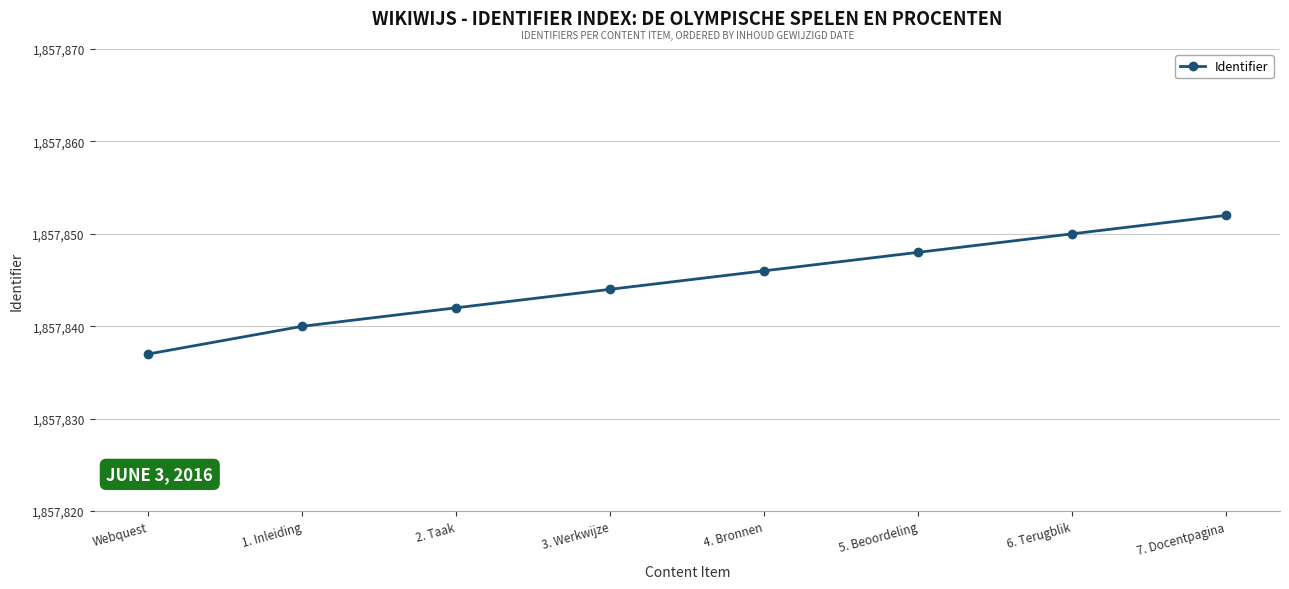

True or false: the data has more than 2 interior local peaks.

False